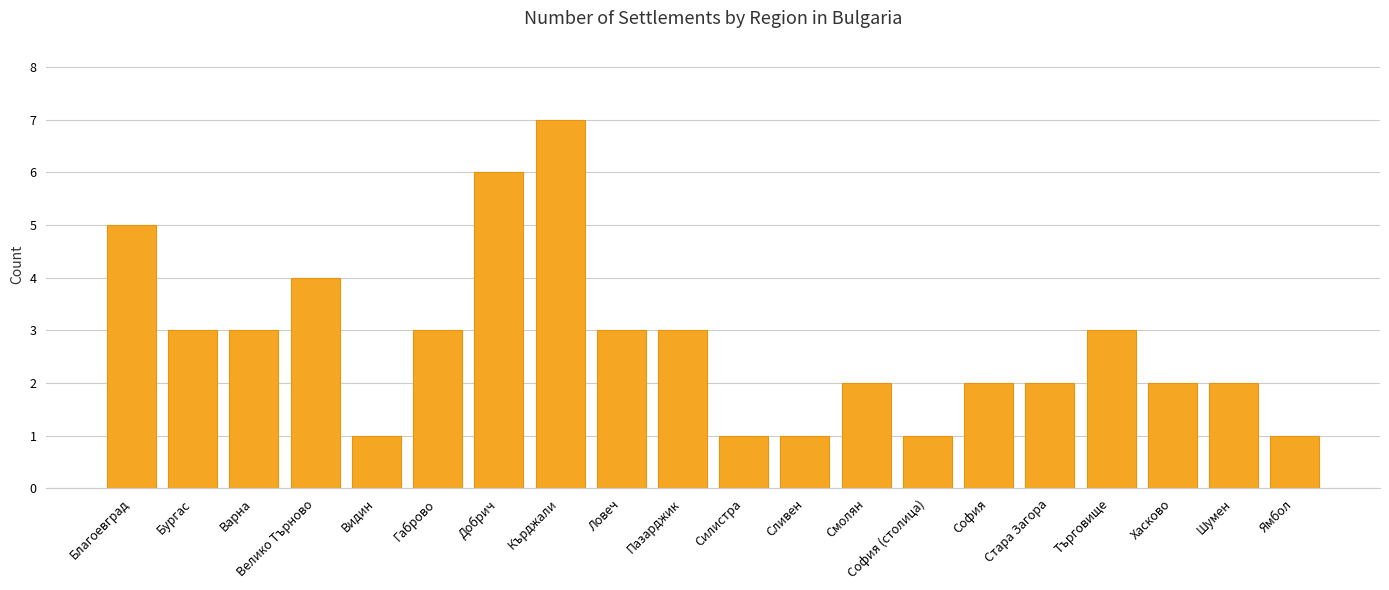

At which category does the chart reach its peak across all series?

Кърджали